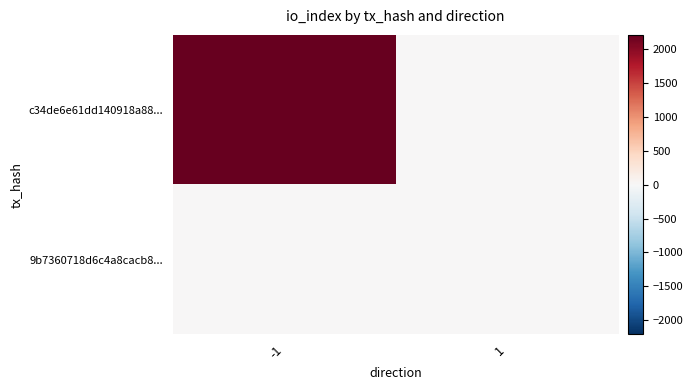

Which category has the lowest value across all series?

1